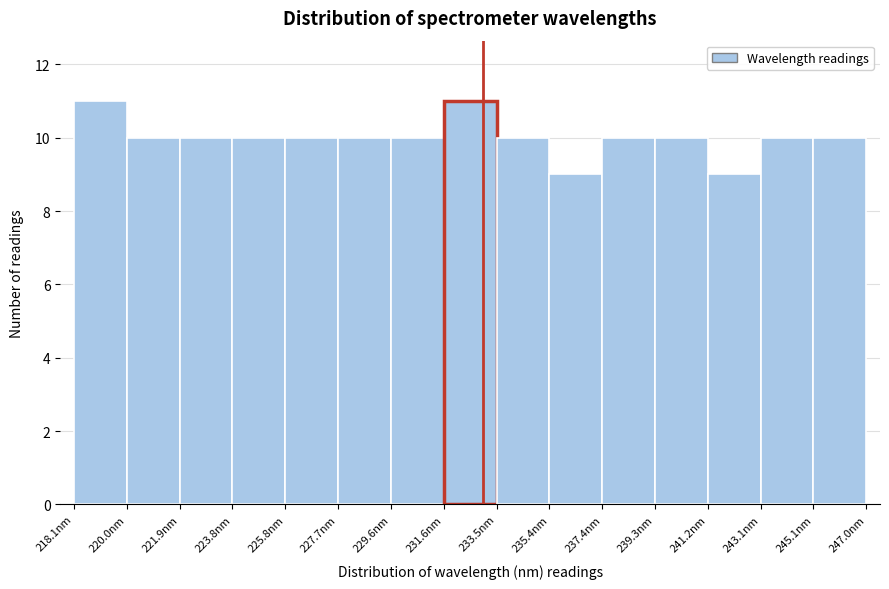

Reading left to right, transcribe this chart: for each bar, give the range it covers on the x-axis and its height. Neither the bar edges nor the heights are printed on the chart, so give them approximately, as read against the axes.

218.0 to 220.0: 11
220.0 to 222.0: 10
222.0 to 223.8: 10
223.8 to 225.8: 10
225.8 to 227.8: 10
227.8 to 229.6: 10
229.6 to 231.6: 10
231.6 to 233.4: 11
233.4 to 235.4: 10
235.4 to 237.4: 9
237.4 to 239.2: 10
239.2 to 241.2: 10
241.2 to 243.2: 9
243.2 to 245.0: 10
245.0 to 247.0: 10